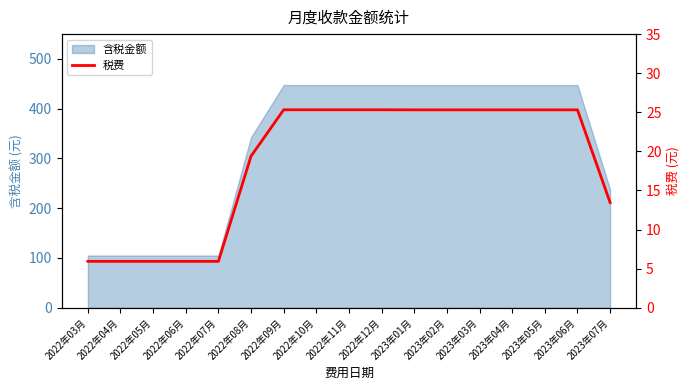

Rank the categories by value from highest to lowest.

2022年09月, 2022年10月, 2022年11月, 2022年12月, 2023年01月, 2023年02月, 2023年03月, 2023年04月, 2023年05月, 2023年06月, 2022年08月, 2023年07月, 2022年03月, 2022年04月, 2022年05月, 2022年06月, 2022年07月